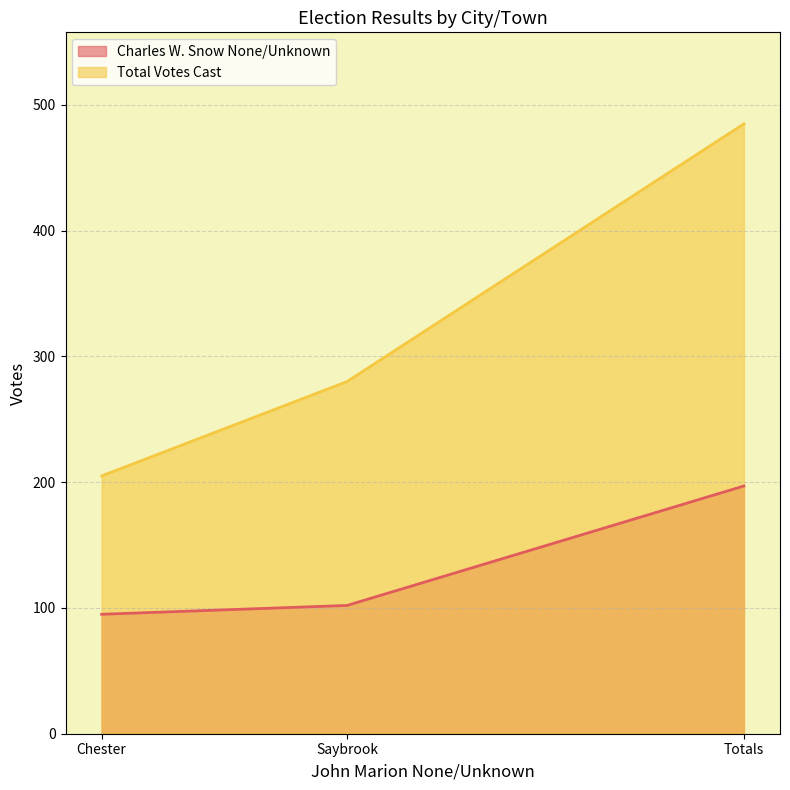

List the series in order of their peak value, lowest first.

Charles W. Snow None/Unknown, Total Votes Cast